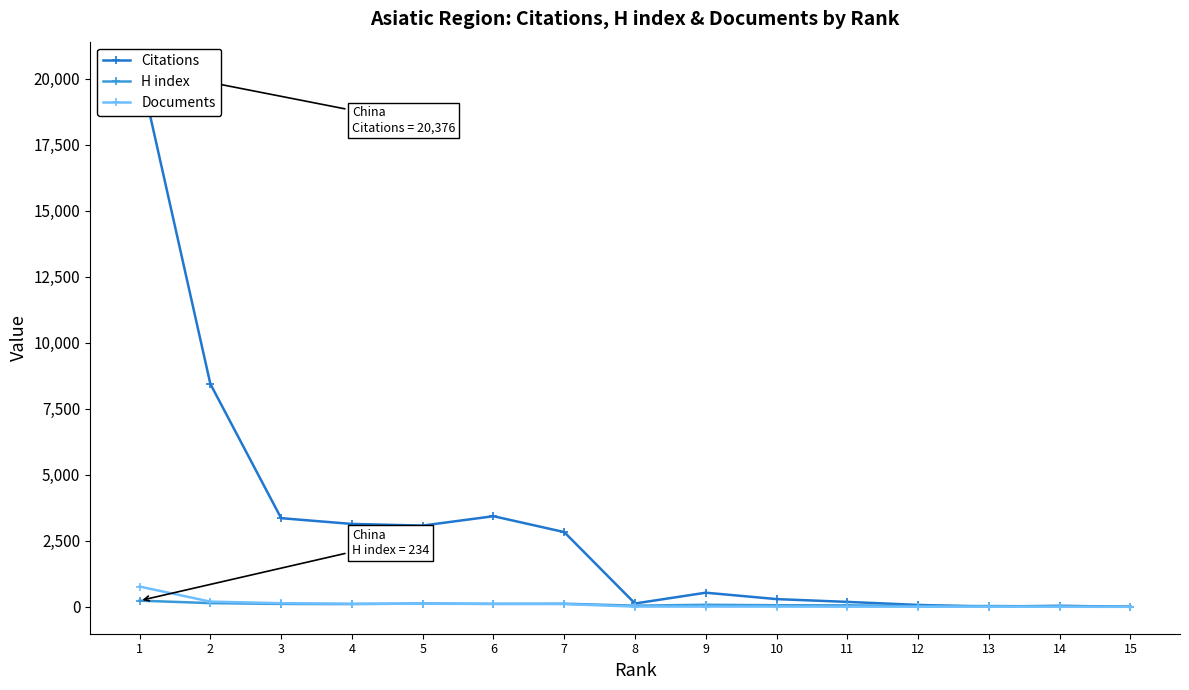

How many lines are shown in the chart?

3